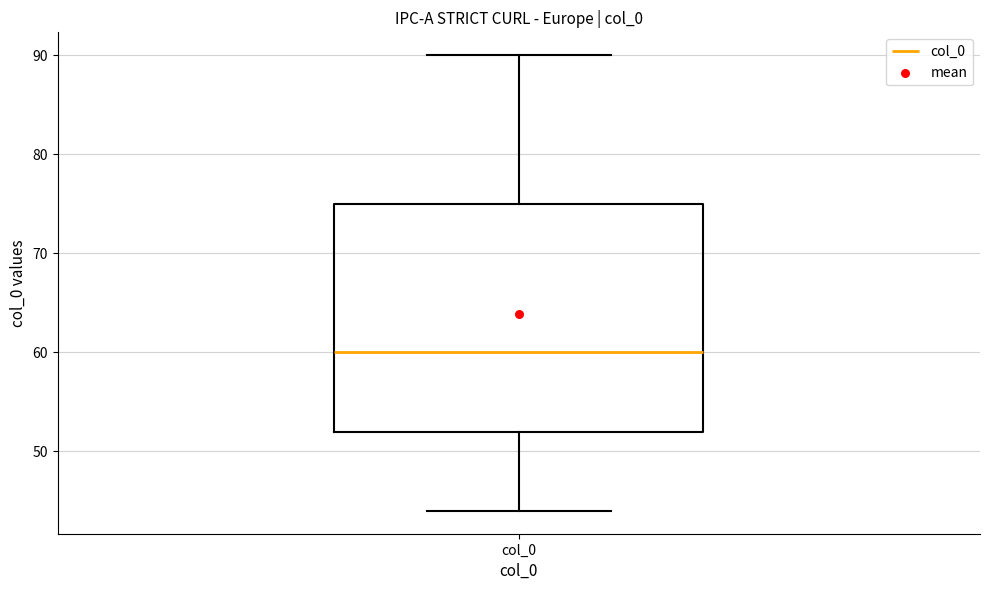

Read this box plot against the y-axis: the position of the median line, the range covered by the box, and the ends of both whiskers. The values are not printed on the chart, so give them approximately, as read against the axis.

median 60, box 52 to 75, whiskers 44 to 90